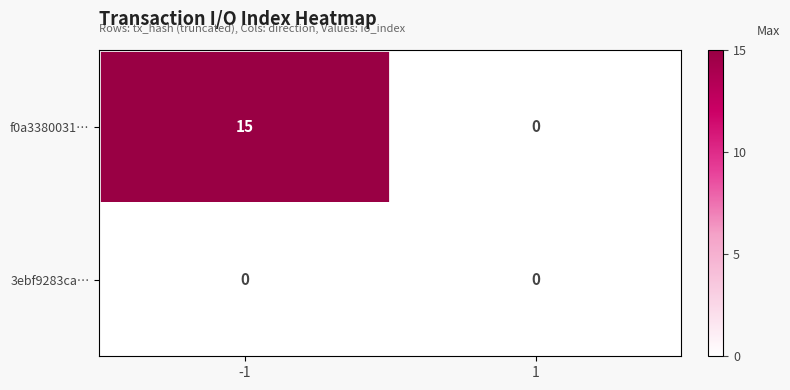

Which series has the widest spread of values?

f0a3380031…